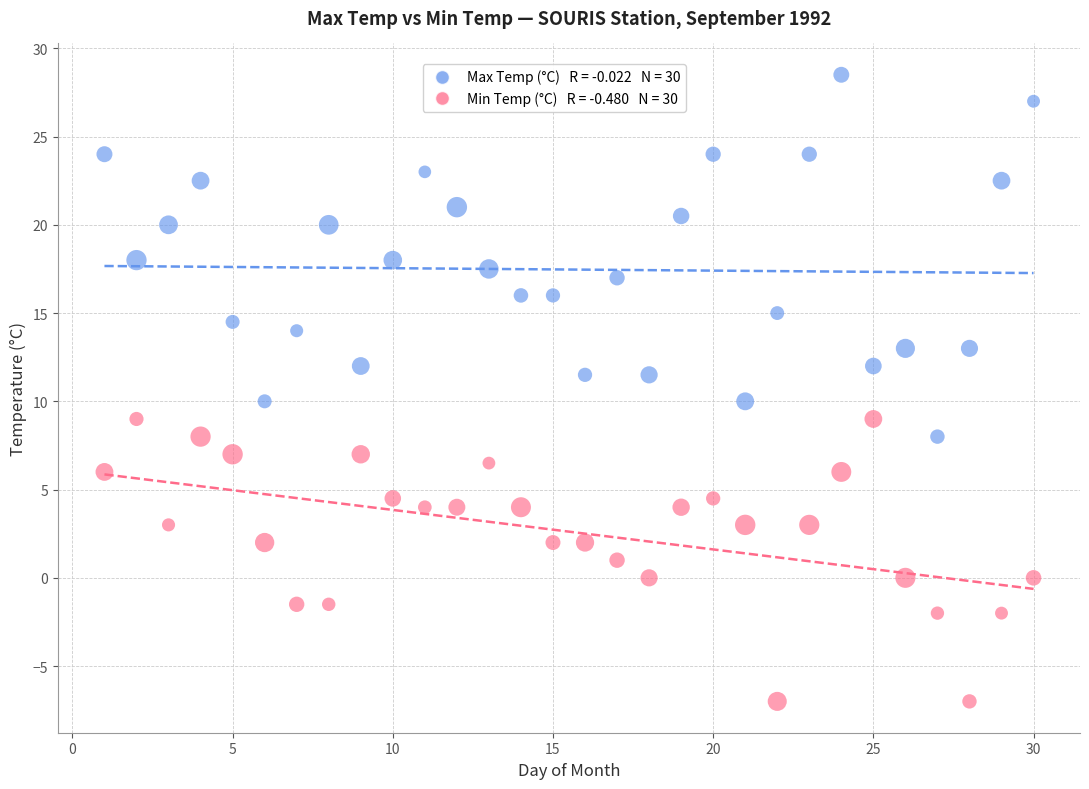

Across all data points, what is the range of Y values (max minus min)?

35.5